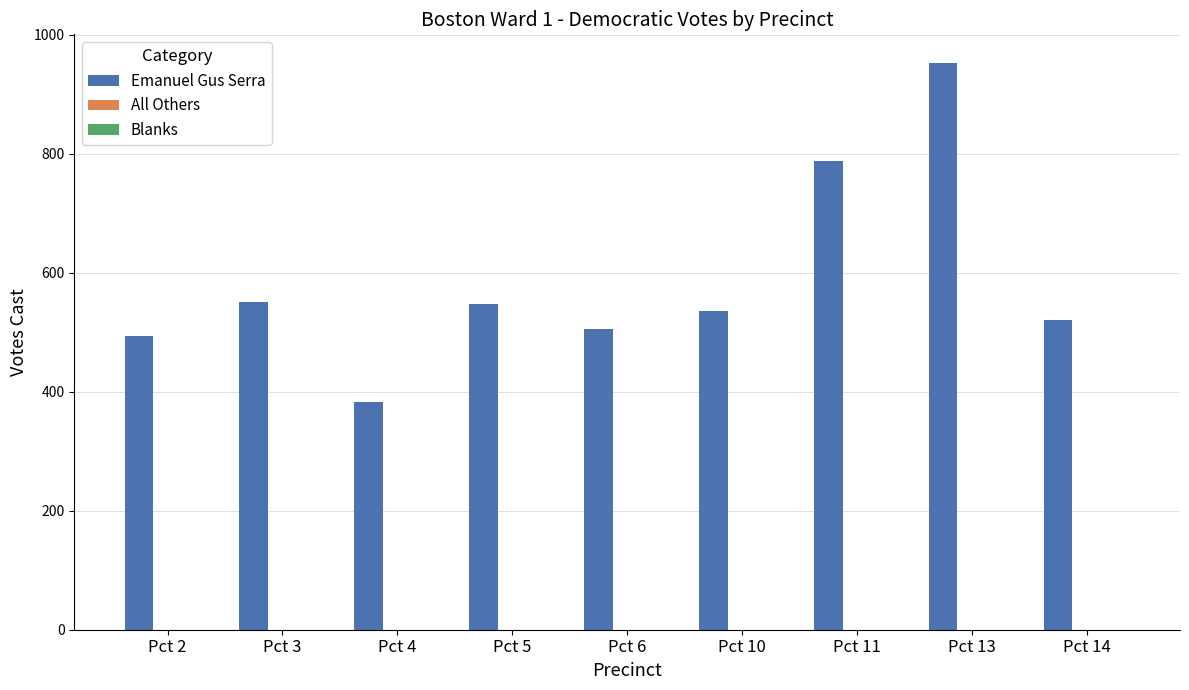

What is the change in value from Pct 6 to Pct 11?

+283